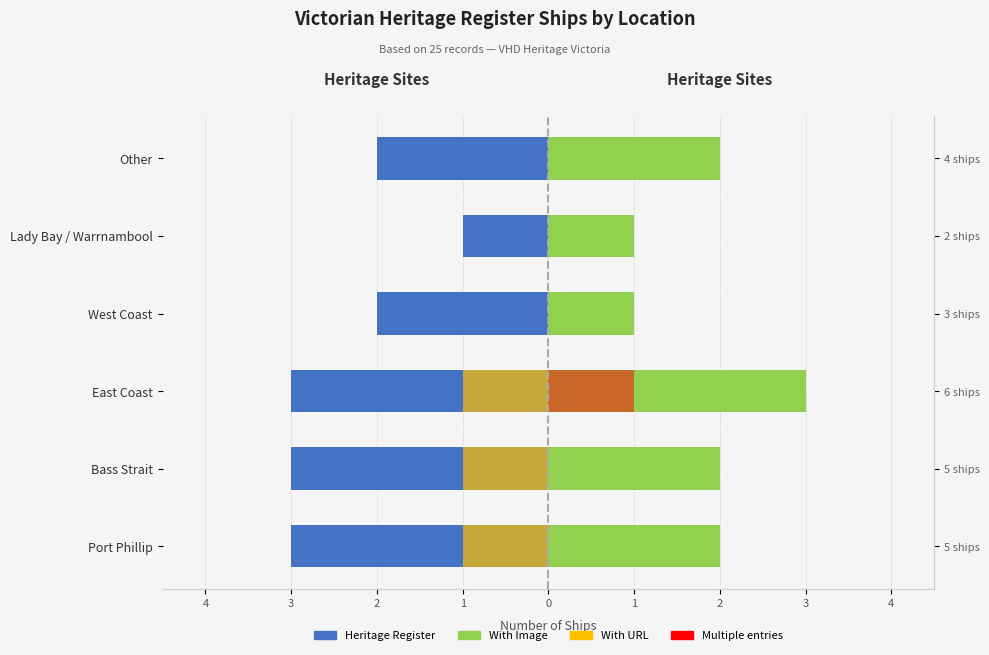

What is the difference between the maximum and second lowest values in the Multiple entries (Right accent) series?

1